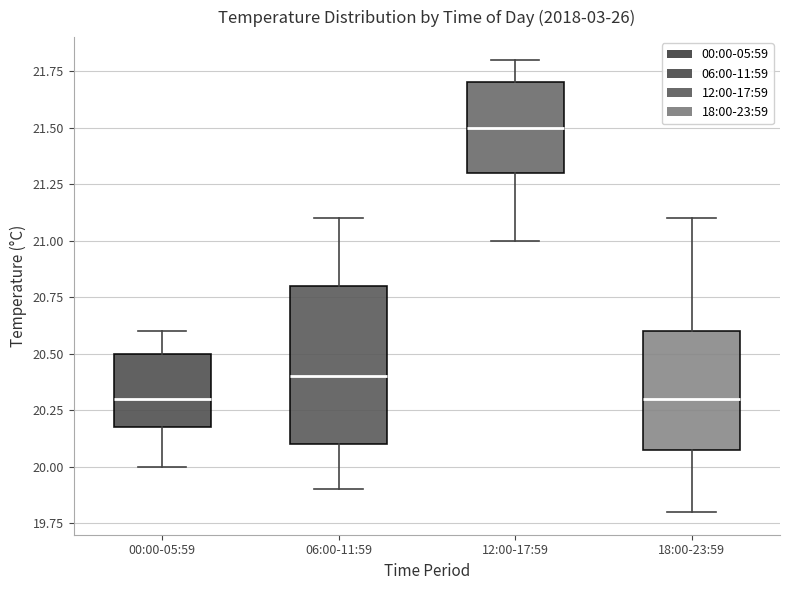

Which box is the tallest, from its lower edge to its upper edge?

06:00-11:59